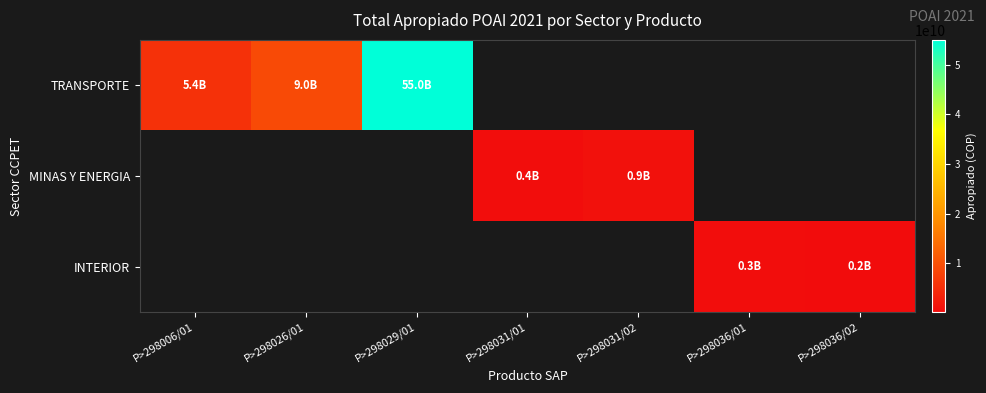

Is it true that MINAS Y ENERGIA equals 626624048.4 at P>298031/01?

False